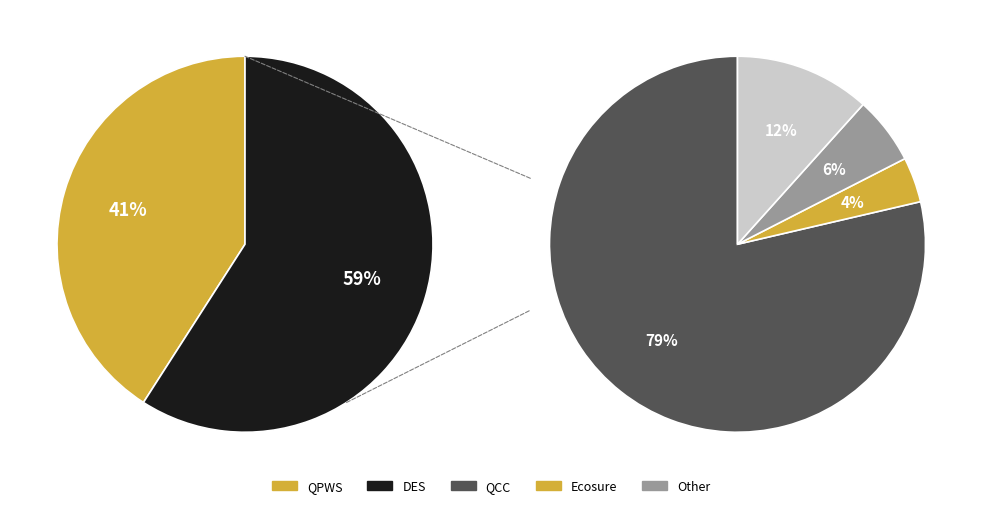

Count the number of slices in the pie.

5